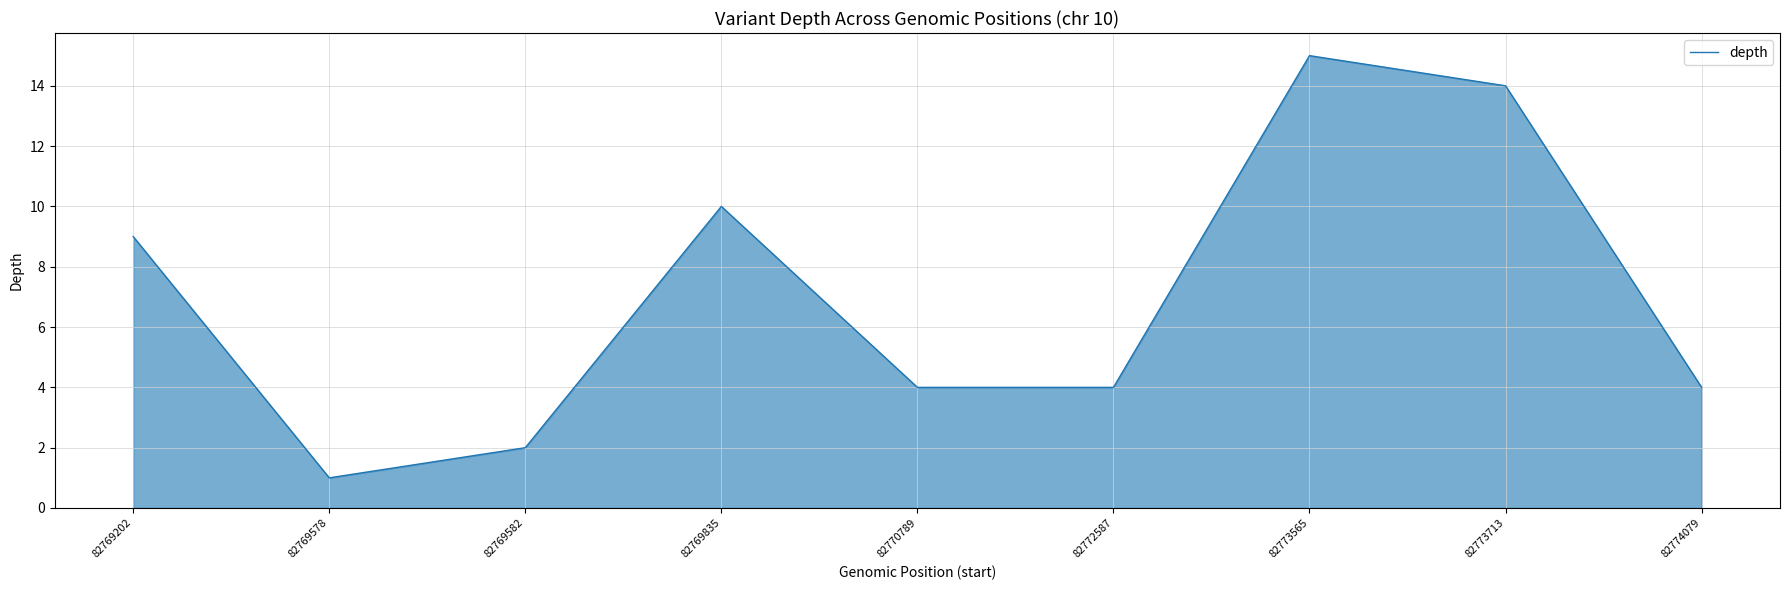

What is the sum of all values?

63